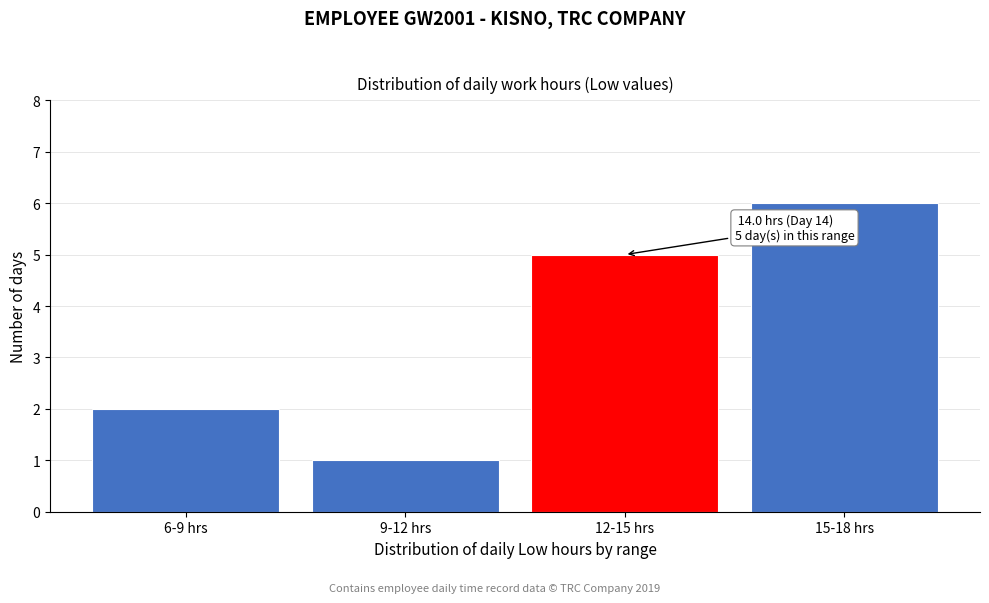

Reading left to right, what are all the values shown in this chart?

2	1	5	6